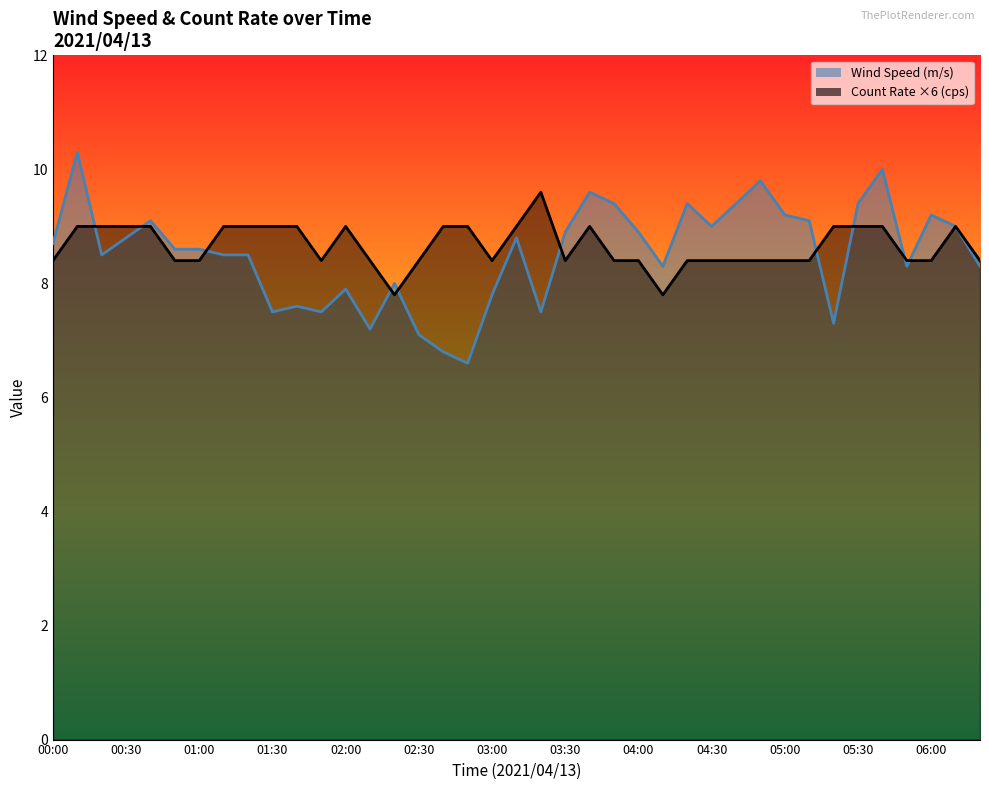

What is the average value of the Wind Speed (m/s) series?

8.5